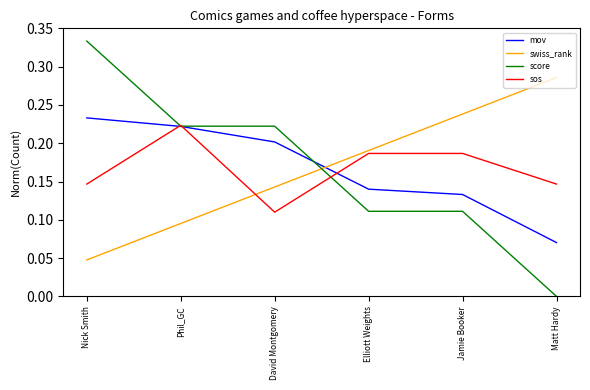

How many mov values are between 0 and 1?

6